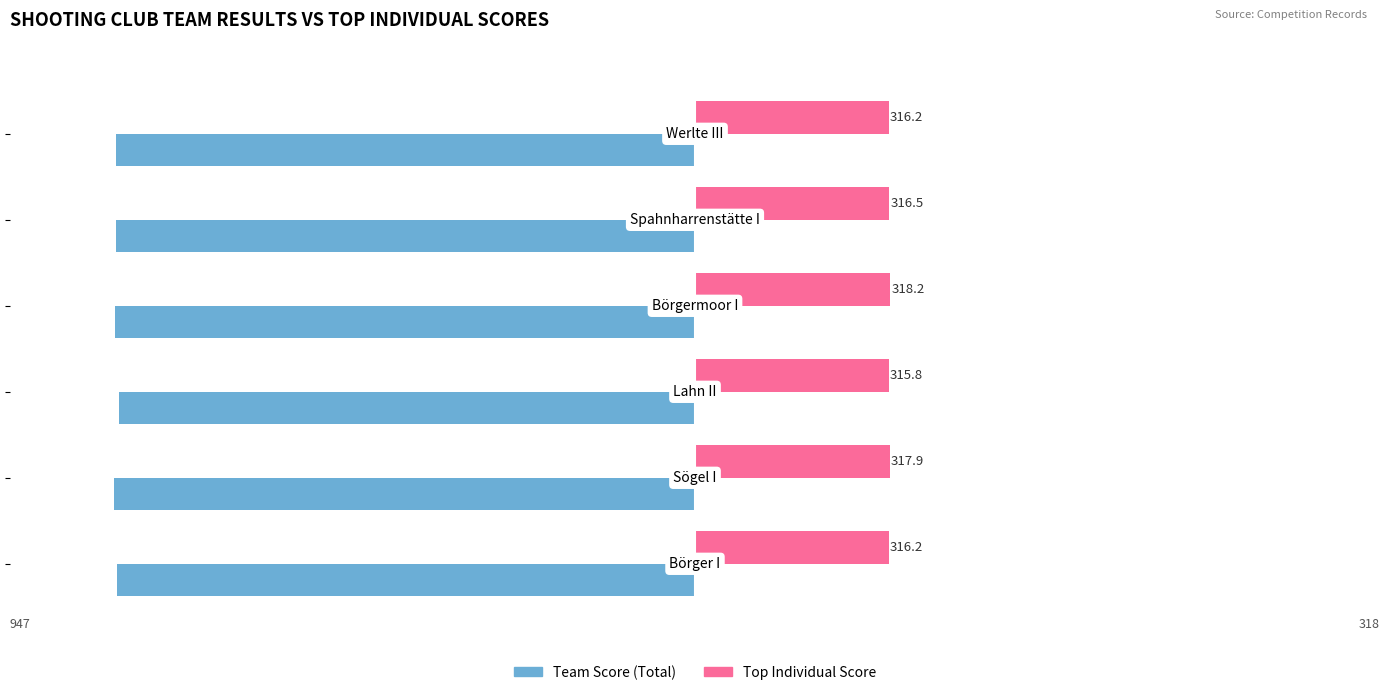

What is the highest value of the Top Individual Score series?

318.2